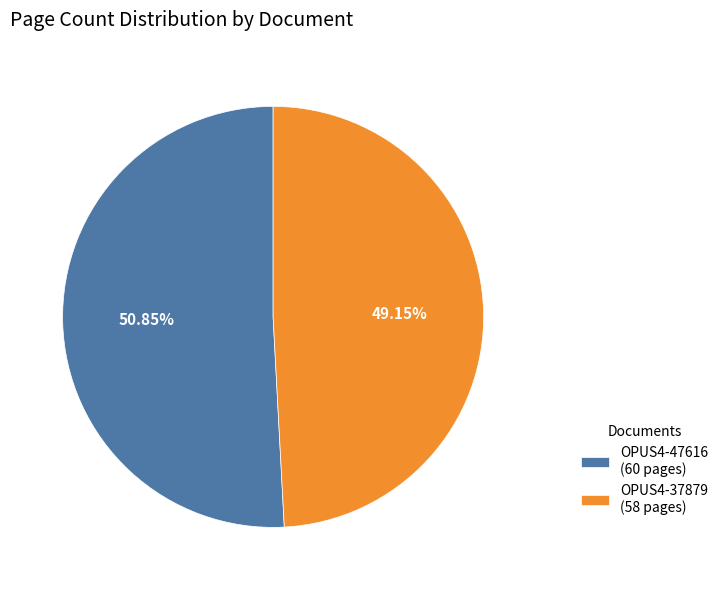

Which slice represents more than half of the pie?

OPUS4-47616